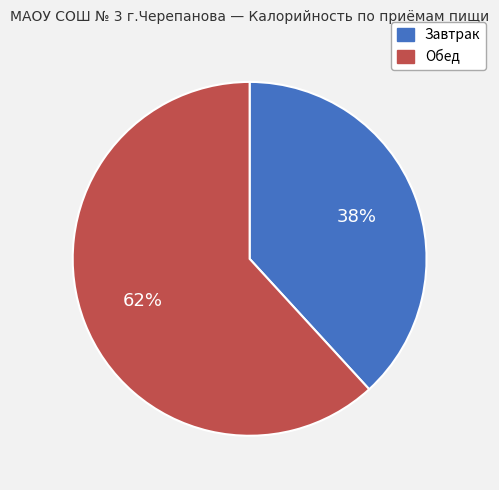

Is the sum of Завтрак and Обед greater than half?

Yes